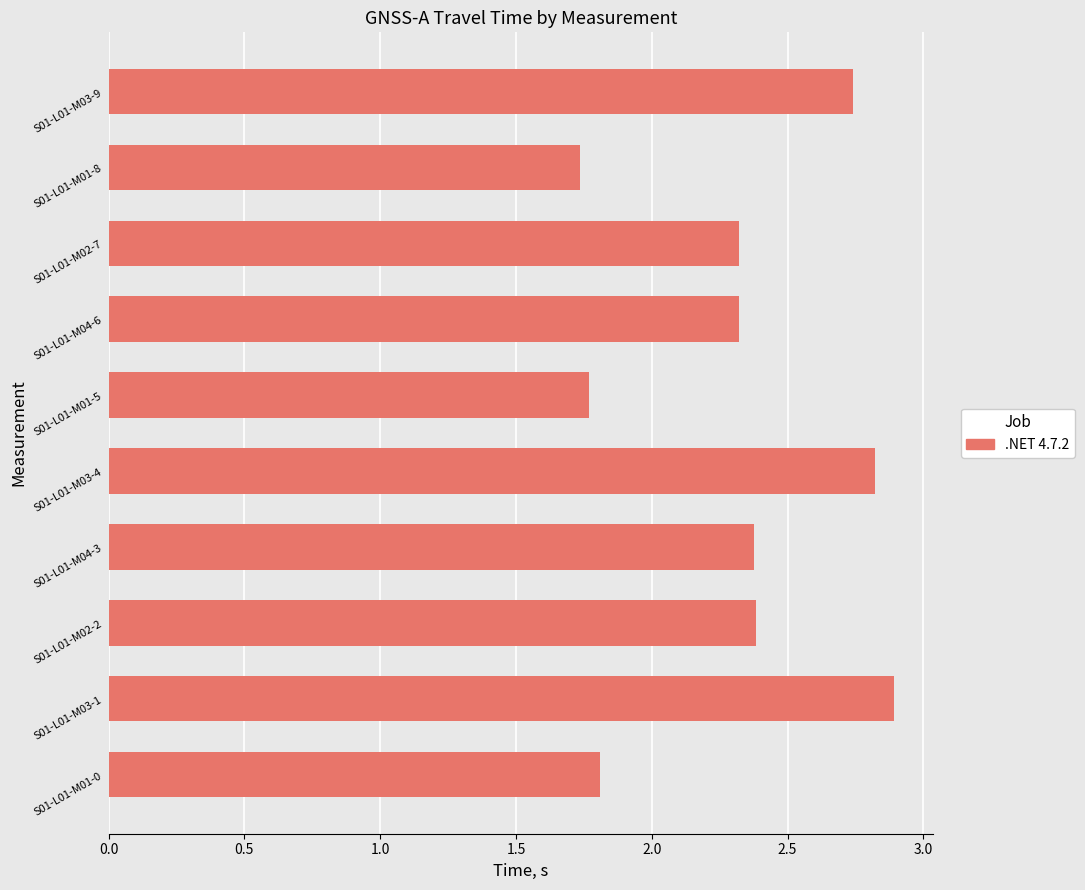

Is it true that the value at S01-L01-M03-1 is 2.9?

True